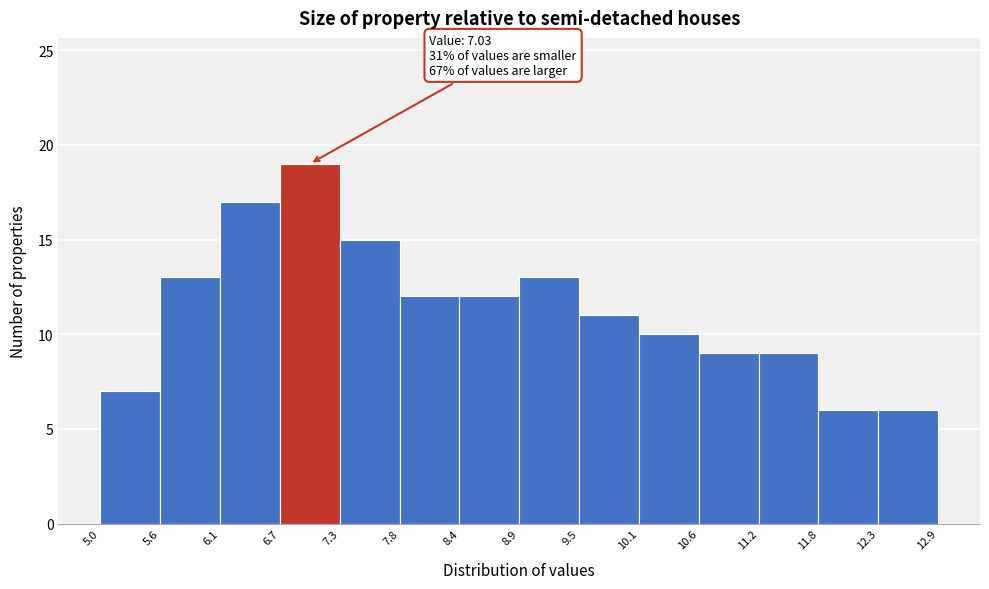

Which range on the x-axis has the tallest bar?

6.7 to 7.3